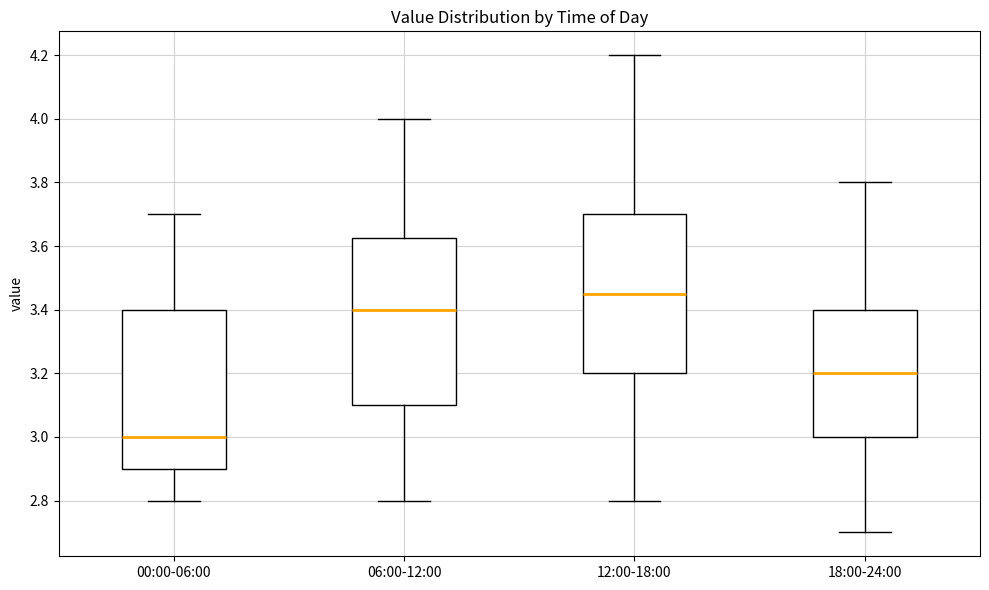

Reading left to right, transcribe this box plot: for each box, give where its median line is, the range the box spans, and where its two whiskers end, as read against the y-axis. The values are not printed on the chart, so give them approximately, as read against the axis.

00:00-06:00: median 3.00, box 2.90 to 3.40, whiskers 2.80 to 3.70
06:00-12:00: median 3.40, box 3.10 to 3.62, whiskers 2.80 to 4.00
12:00-18:00: median 3.46, box 3.20 to 3.70, whiskers 2.80 to 4.20
18:00-24:00: median 3.20, box 3.00 to 3.40, whiskers 2.70 to 3.80